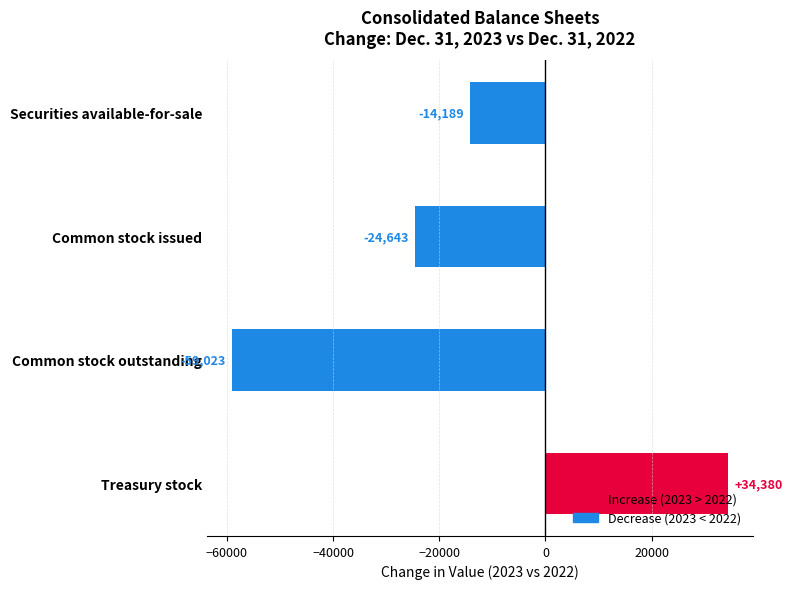

At which category does the chart reach its peak across all series?

Treasury stock